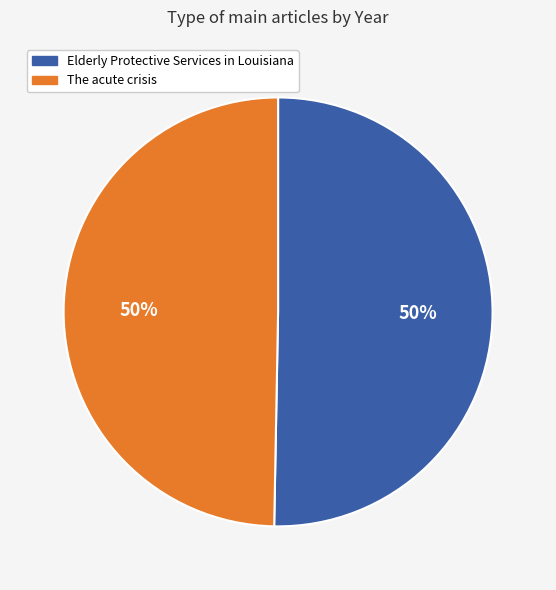

Count the number of slices in the pie.

2